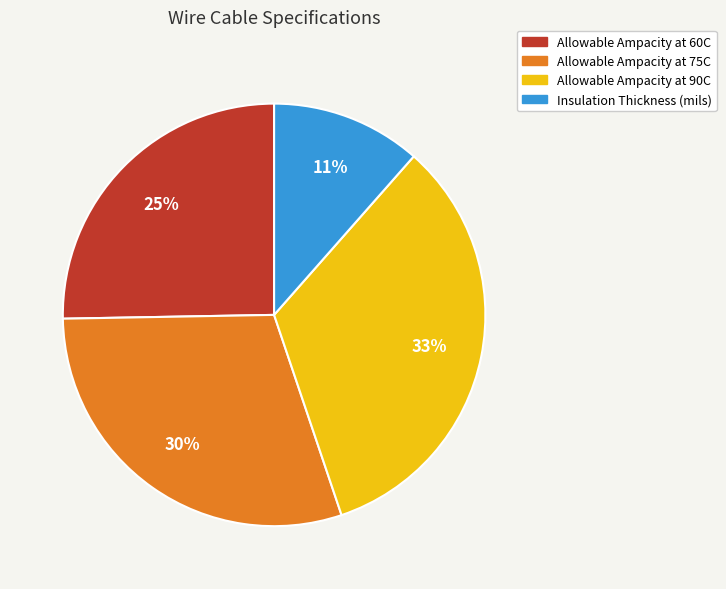

To the nearest percent, what is the difference between the Allowable Ampacity at 75C and Allowable Ampacity at 90C slice percentages?

3%